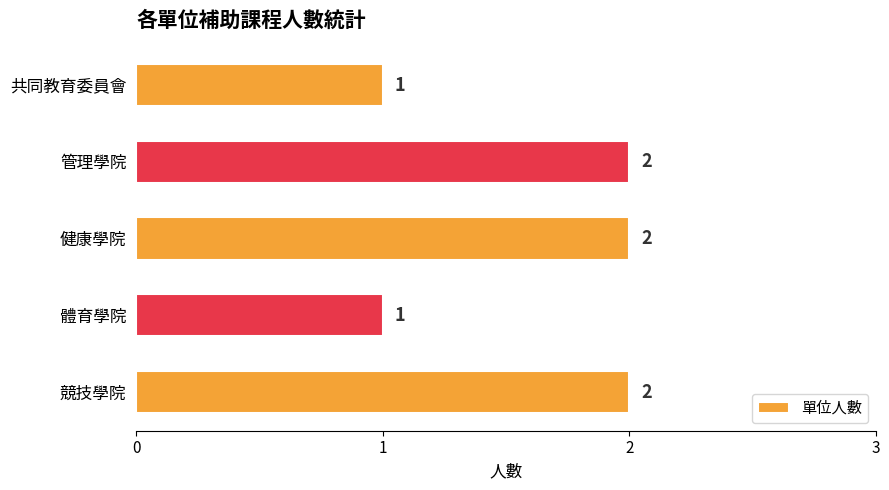

How many values are between 1 and 2?

5